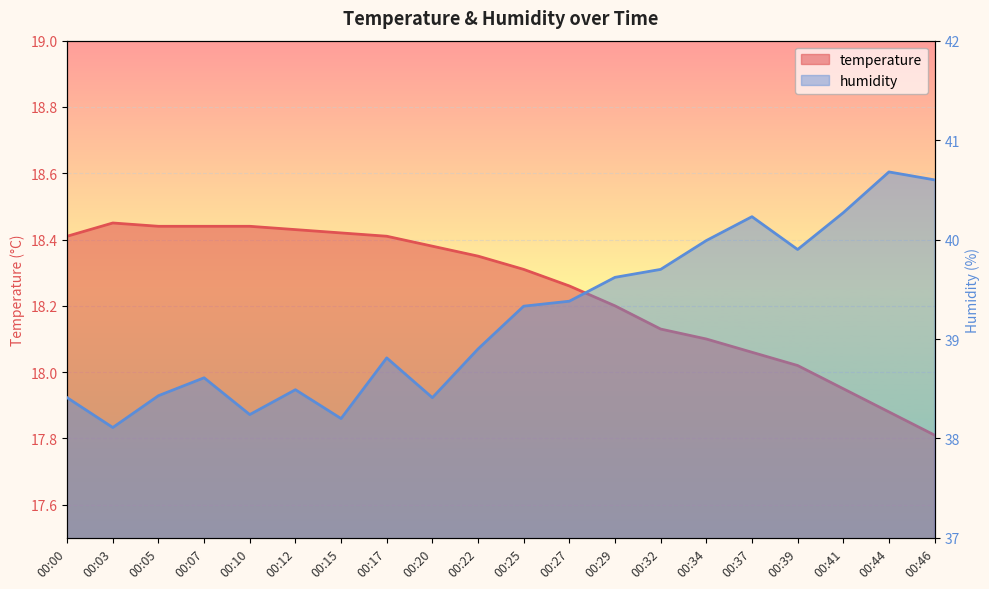

Rank the series at 00:22 from highest to lowest value.

humidity, temperature